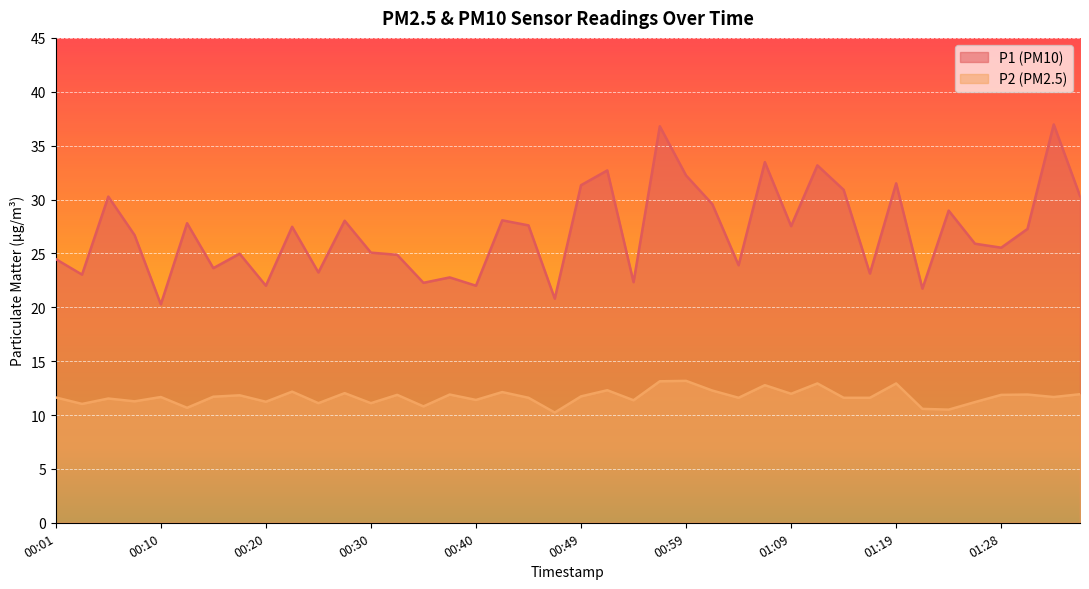

What is the label of the 23rd point from the left?

00:54